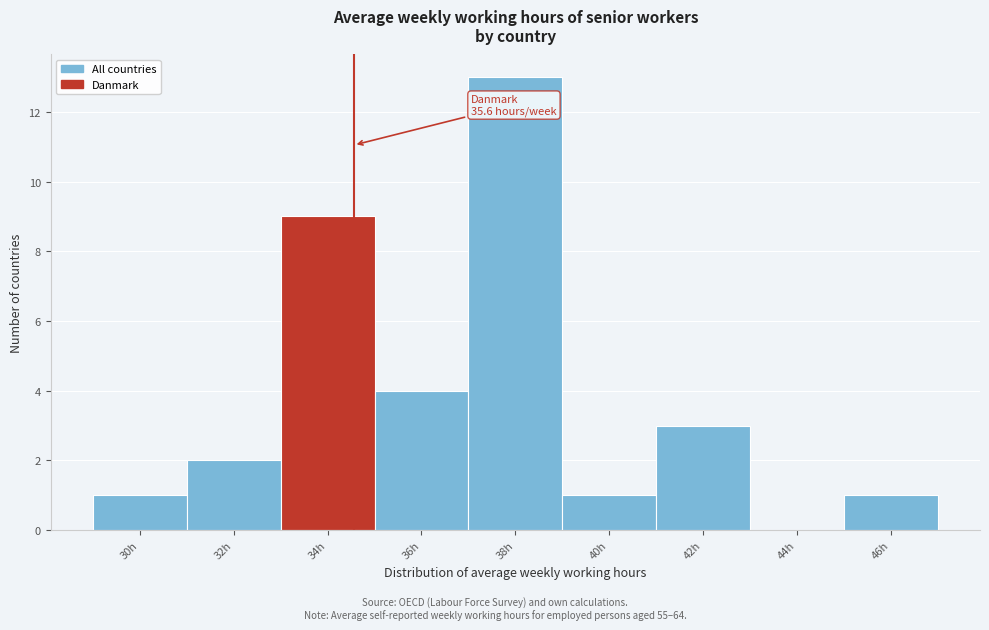

Reading left to right, extract all data points from this chart.

30h=1	32h=2	34h=9	36h=4	38h=13	40h=1	42h=3	44h=0	46h=1